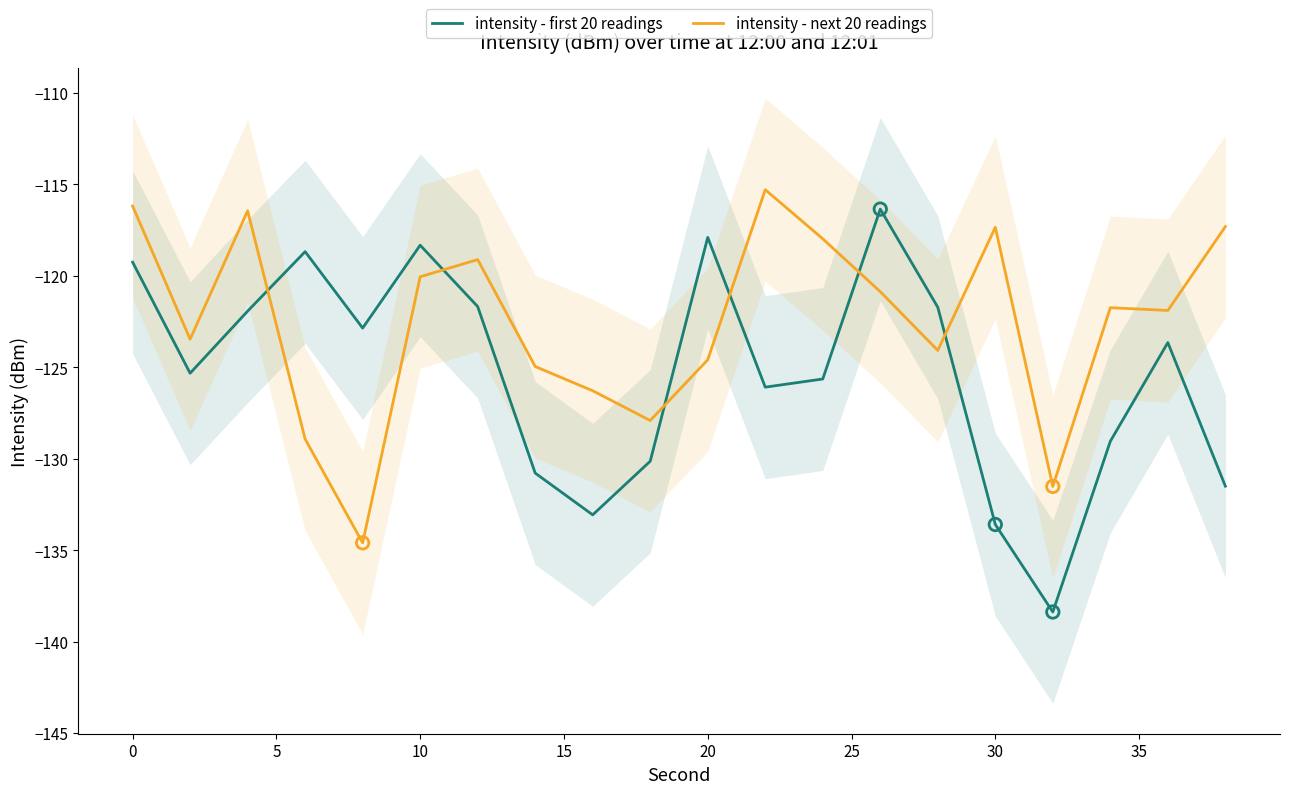

What is the total value across all series at 10?

-247.6